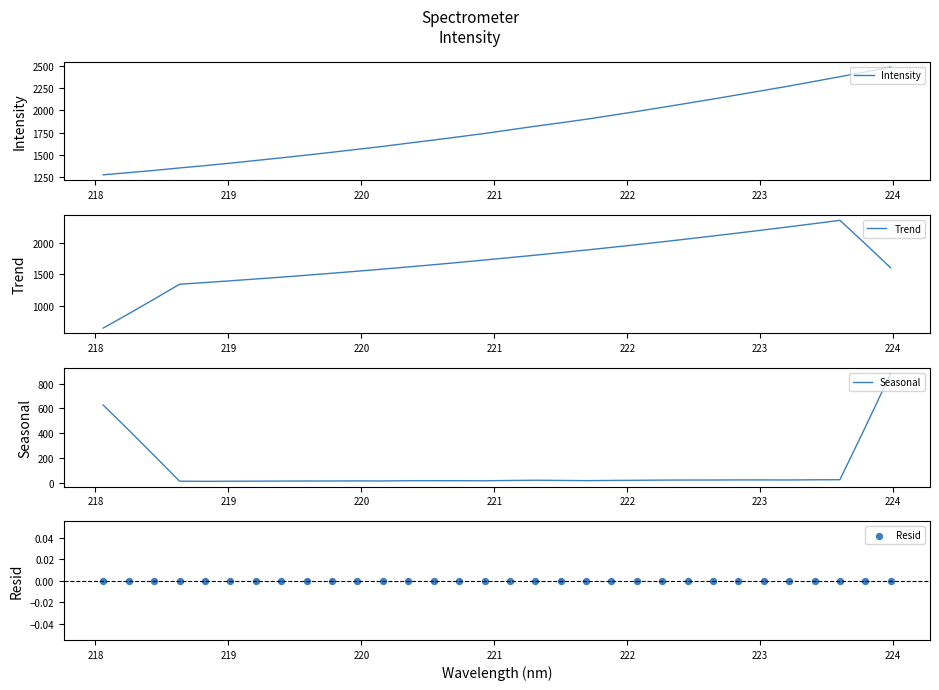

Which series has the widest spread of Y values?

Trend